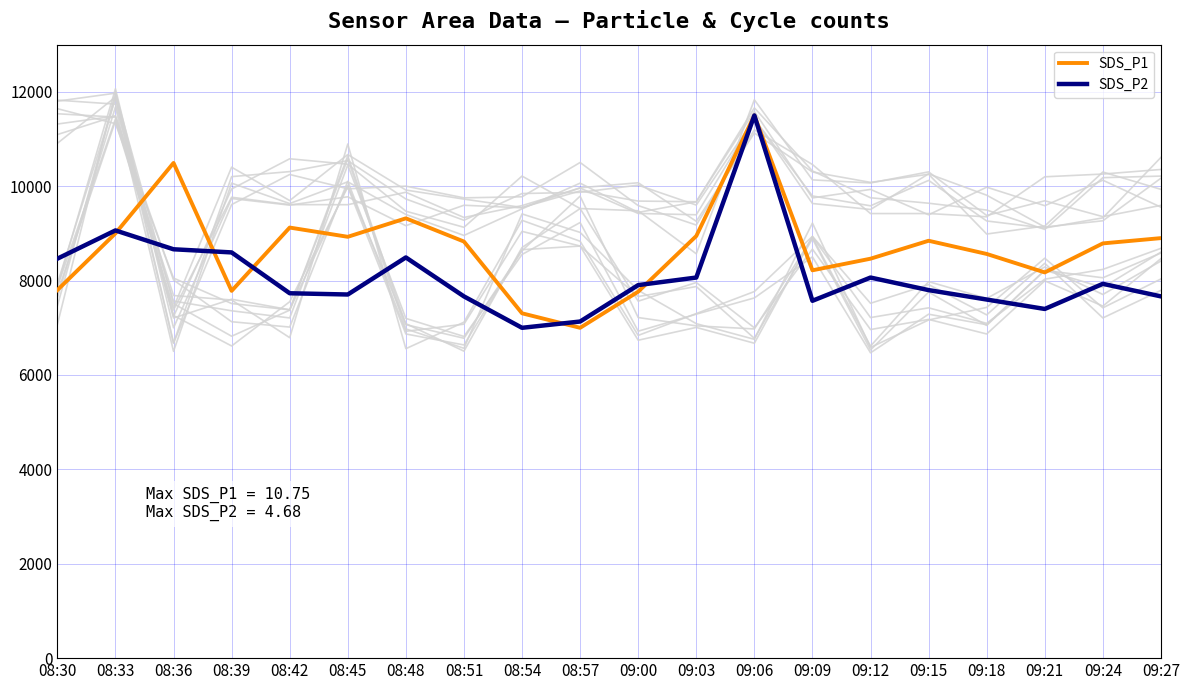

Where is SDS_P1 nearest to the value 9250?

08:48